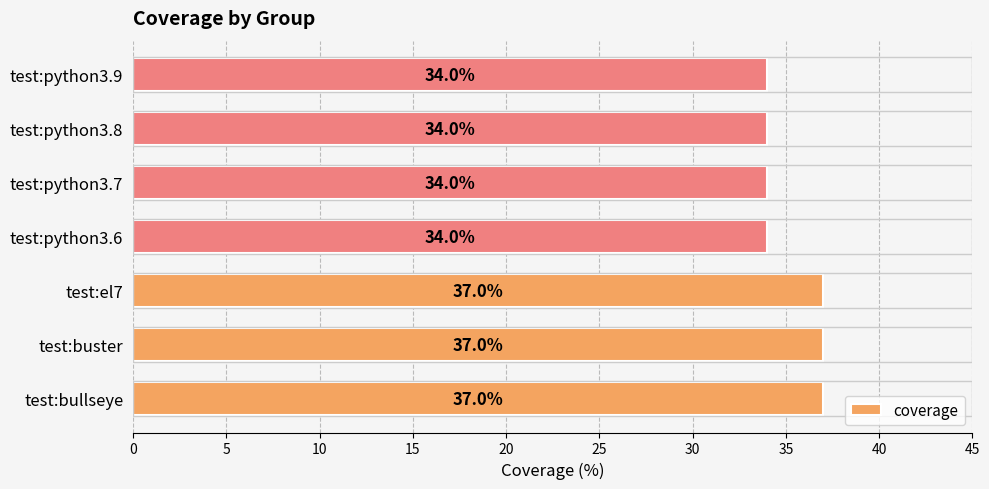

What is the greatest value displayed?

37